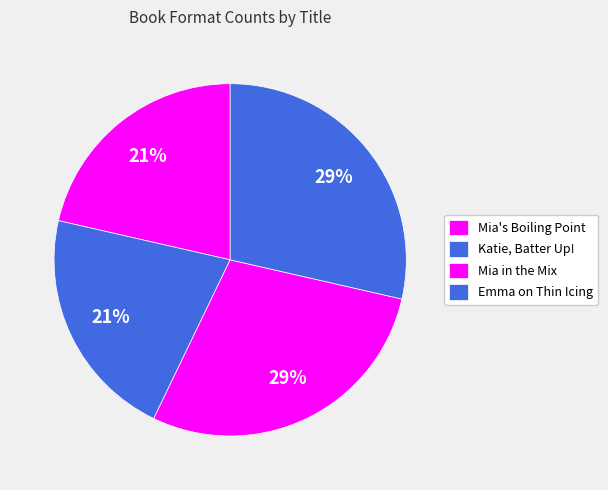

Does Mia in the Mix represent more than half of the total?

No